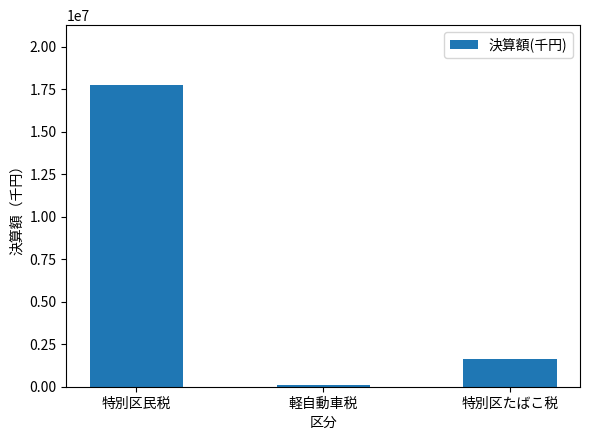

At which label is the value closest to 8900185?

特別区たばこ税